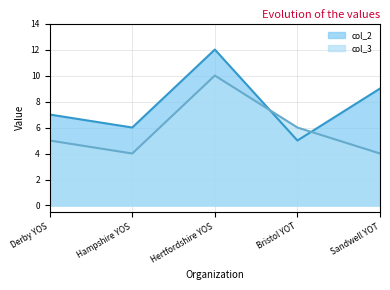

What is the highest value of the col_2 series?

12